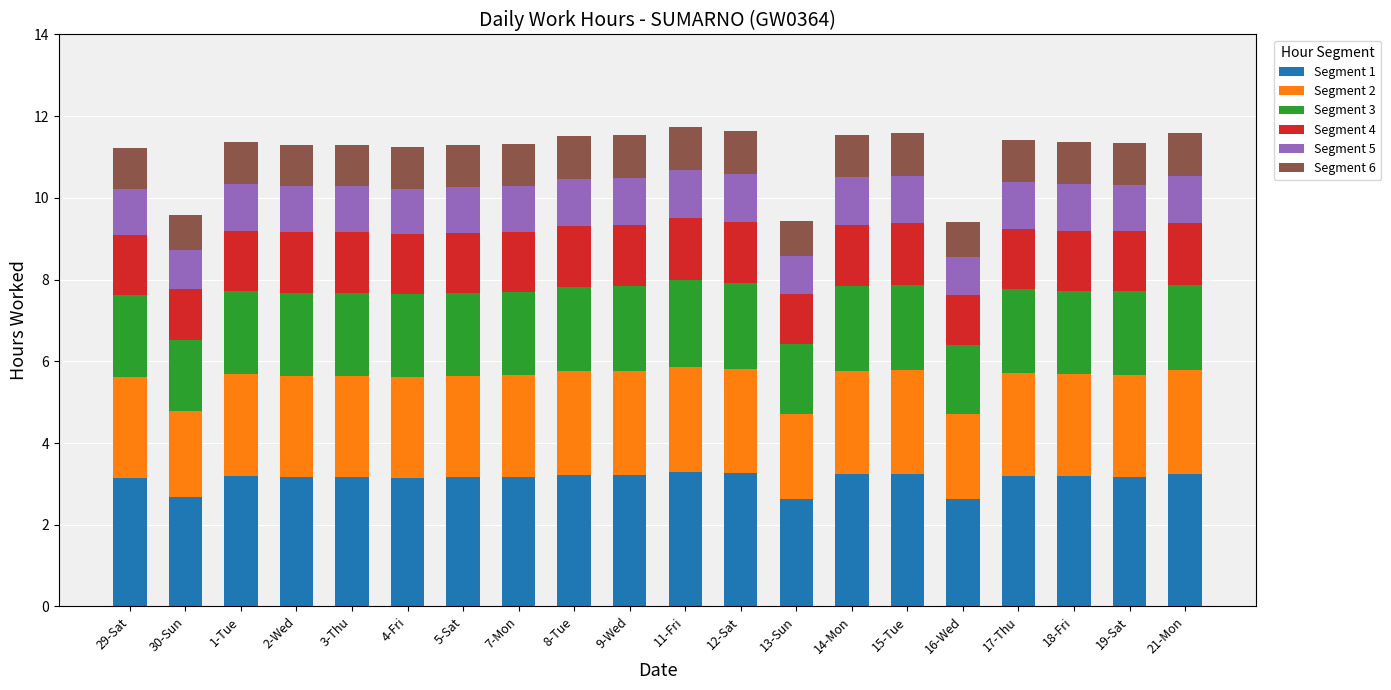

What is the difference between the second highest and minimum values in the Segment 1 series?

0.6